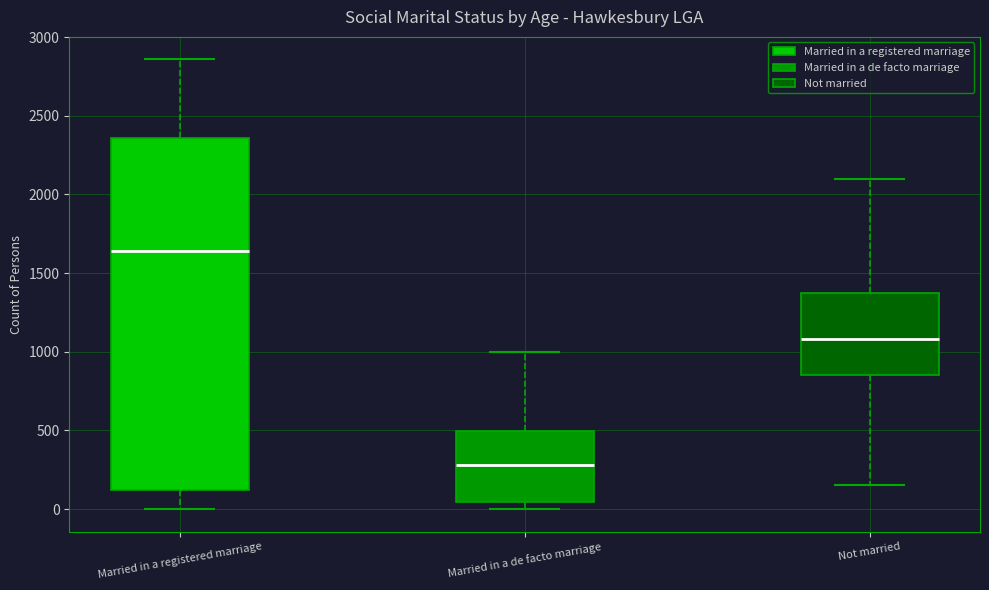

Reading left to right, read every box against the y-axis: the position of its median line, the range the box covers, and the ends of its whiskers. The values are not printed on the chart, so give them approximately, as read against the axis.

Married in a registered marriage: median 1650, box 100 to 2350, whiskers 0 to 2850
Married in a de facto marriage: median 300, box 50 to 500, whiskers 0 to 1000
Not married: median 1100, box 850 to 1350, whiskers 150 to 2100